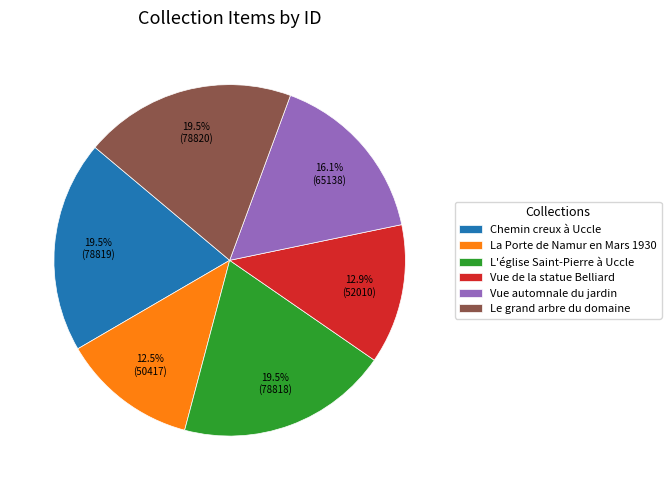

Approximately how many times larger is the value at Chemin creux à Uccle compared to La Porte de Namur en Mars 1930?

1.6